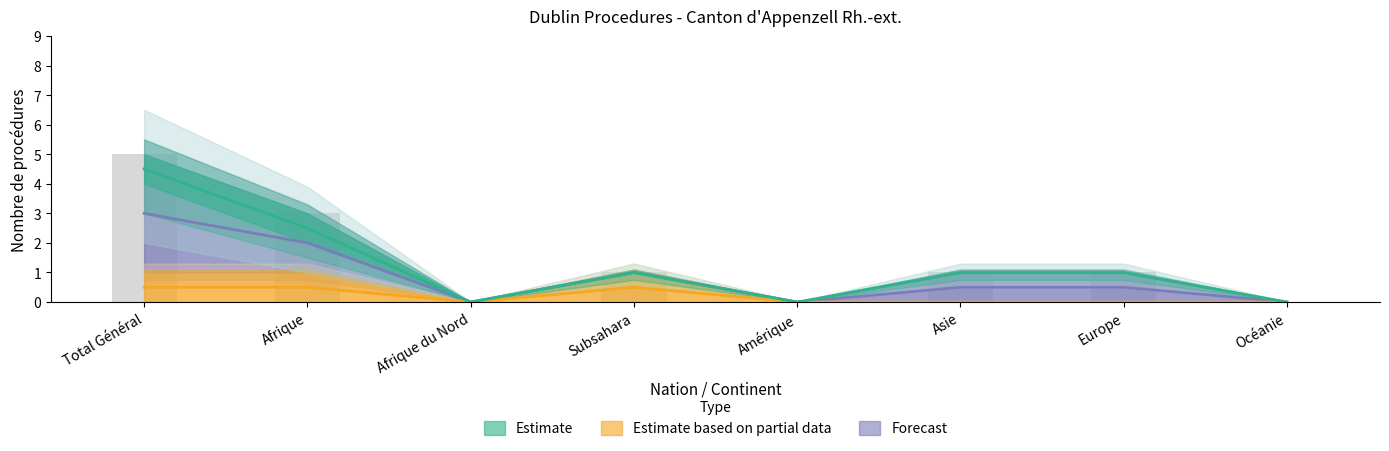

At how many categories does at least one series exceed 3?

1